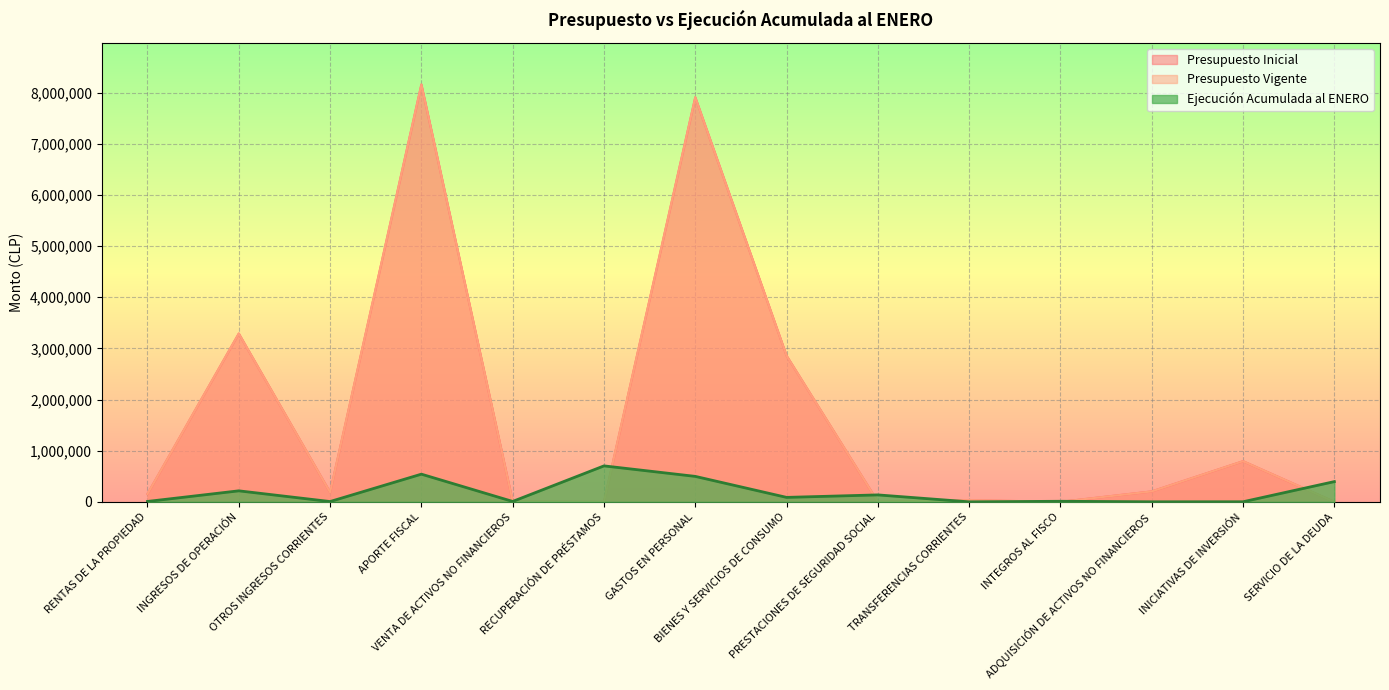

Does the chart display data point markers on the line(s)?

No